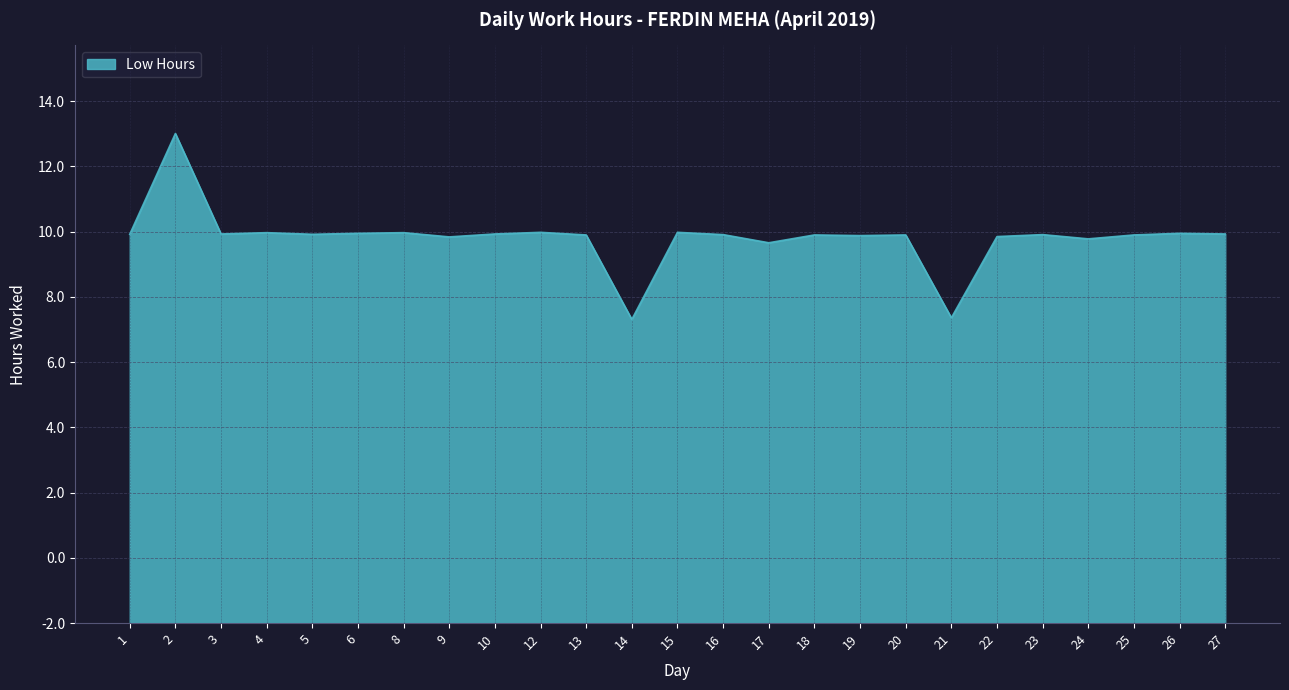

Is this an area chart (filled region under the line)?

Yes